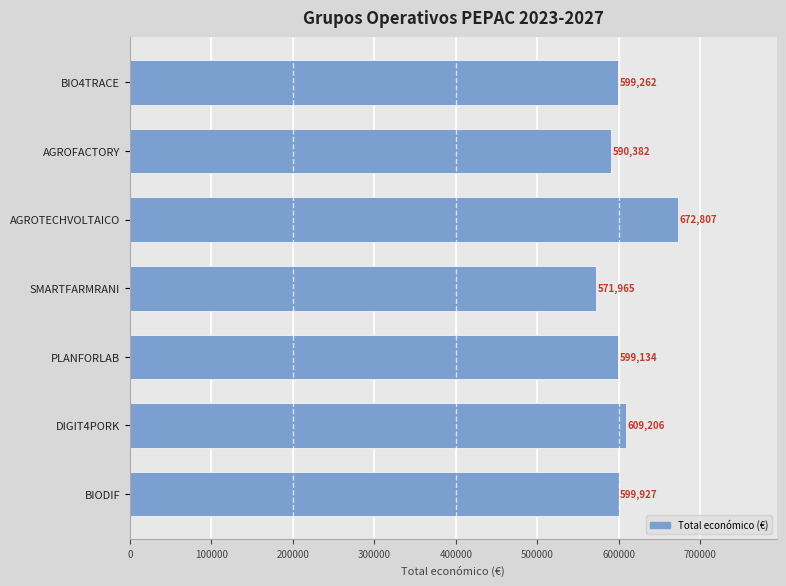

List the labels in order of value, largest first.

AGROTECHVOLTAICO, DIGIT4PORK, BIODIF, BIO4TRACE, PLANFORLAB, AGROFACTORY, SMARTFARMRANI